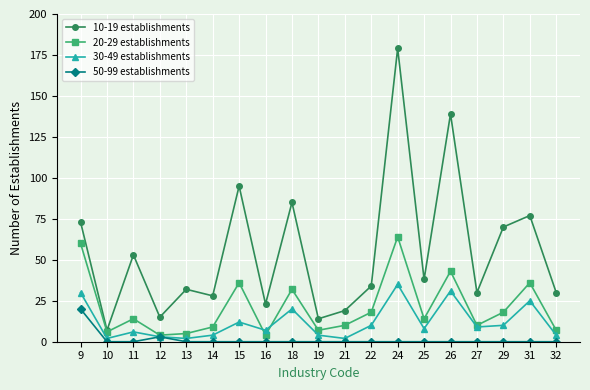

At which category is the sum across all series the highest?

24